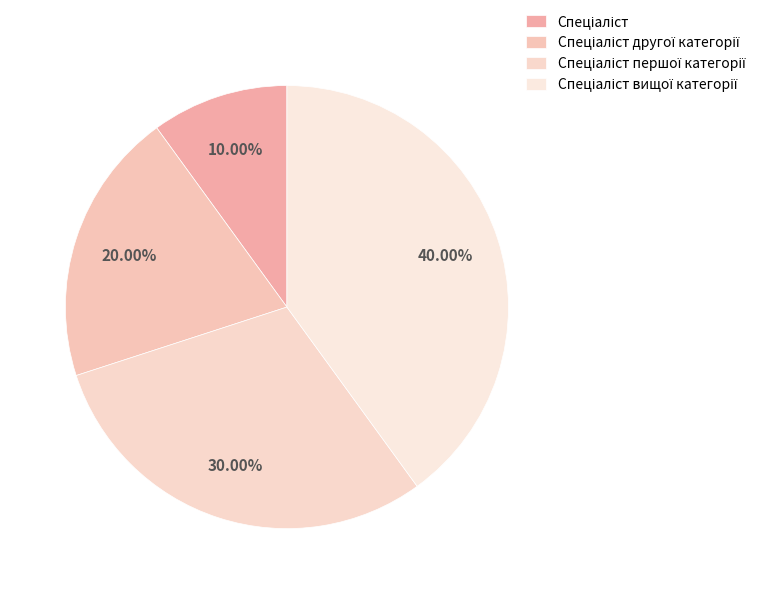

To the nearest percent, what percentage of the pie is Спеціаліст вищої категорії?

40%